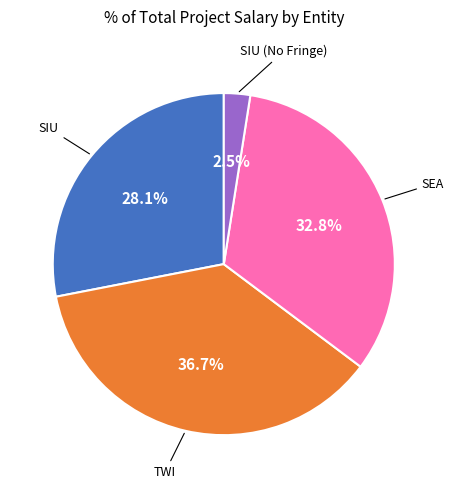

How many segments does this pie chart have?

4